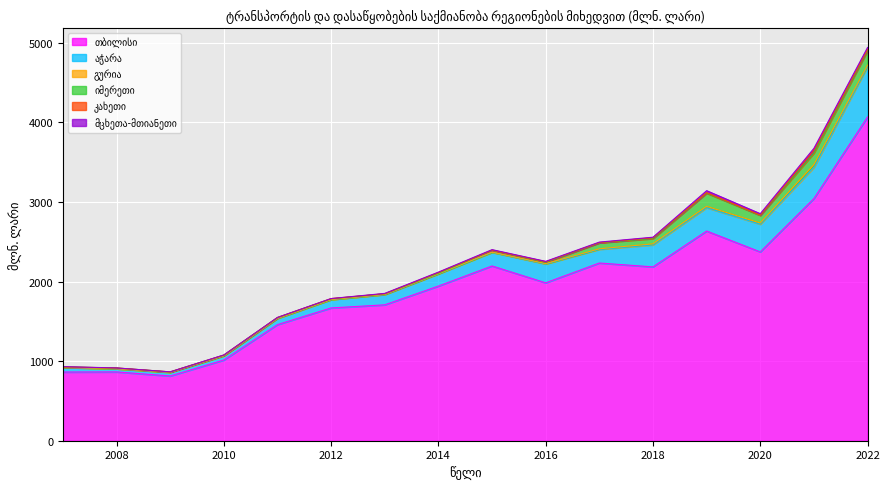

At 2014, list the series in order from largest to smallest.

თბილისი, აჭარა, კახეთი, იმერეთი, მცხეთა-მთიანეთი, გურია